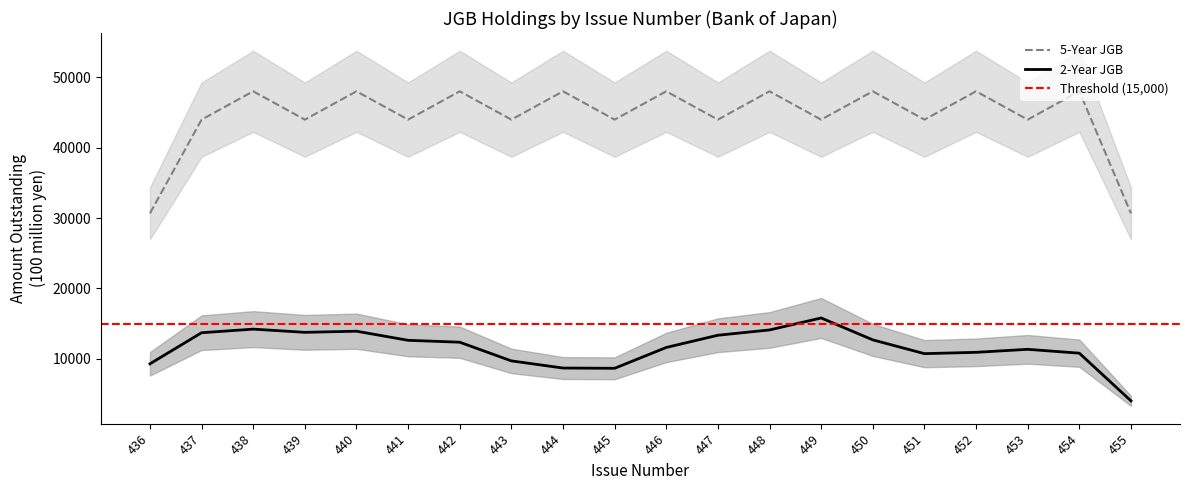

At which label does 2-Year JGB reach its minimum?

455